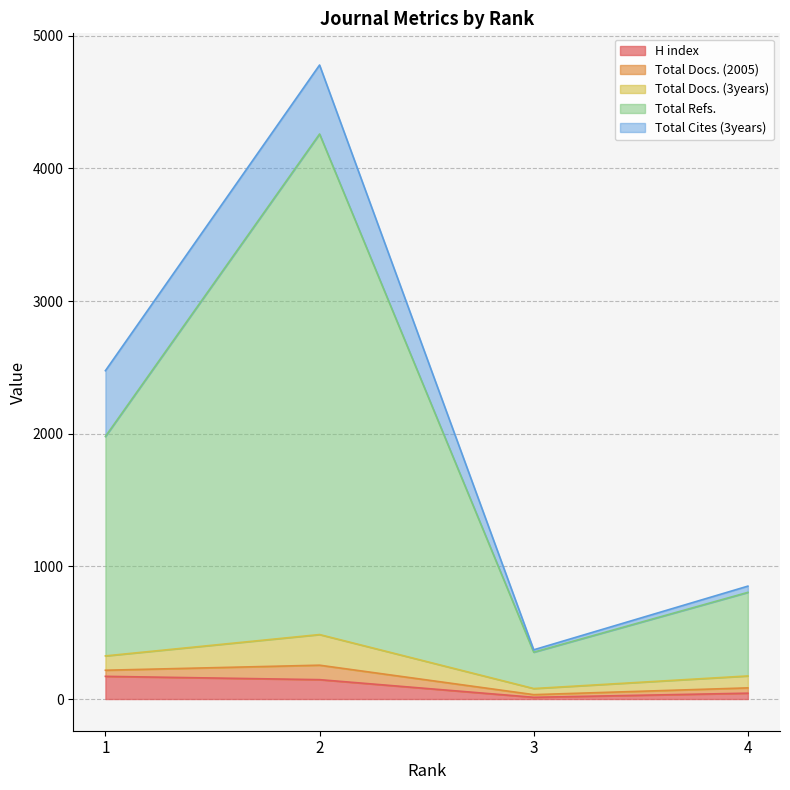

How many lines are shown in the chart?

5